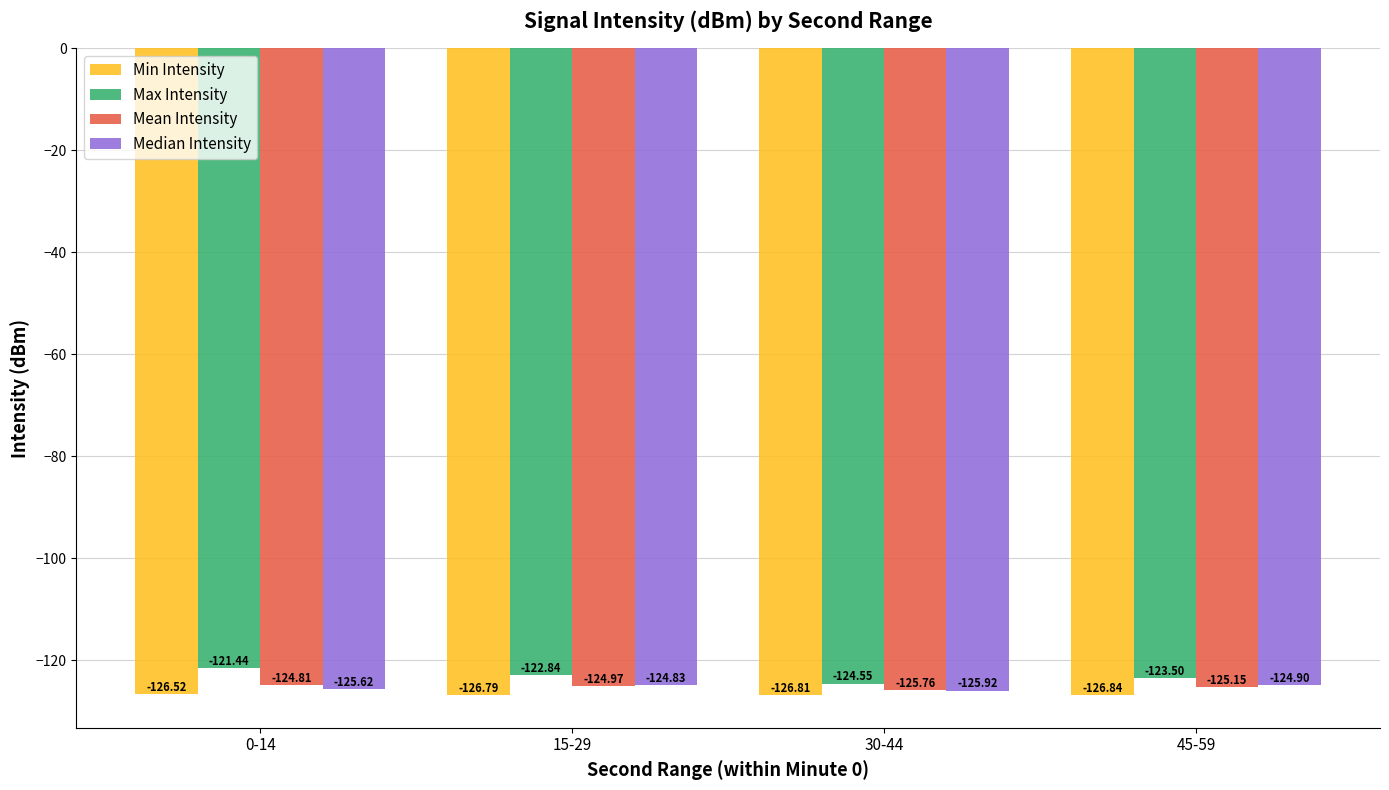

At which label is Median Intensity closest to -125?

45-59